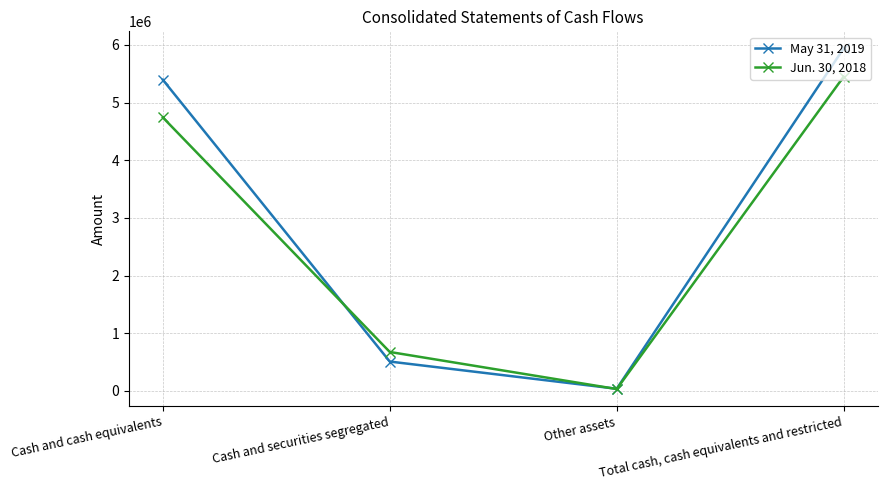

Is the value of May 31, 2019 at Cash and cash equivalents greater than the value of Jun. 30, 2018 at Cash and securities segregated?

Yes